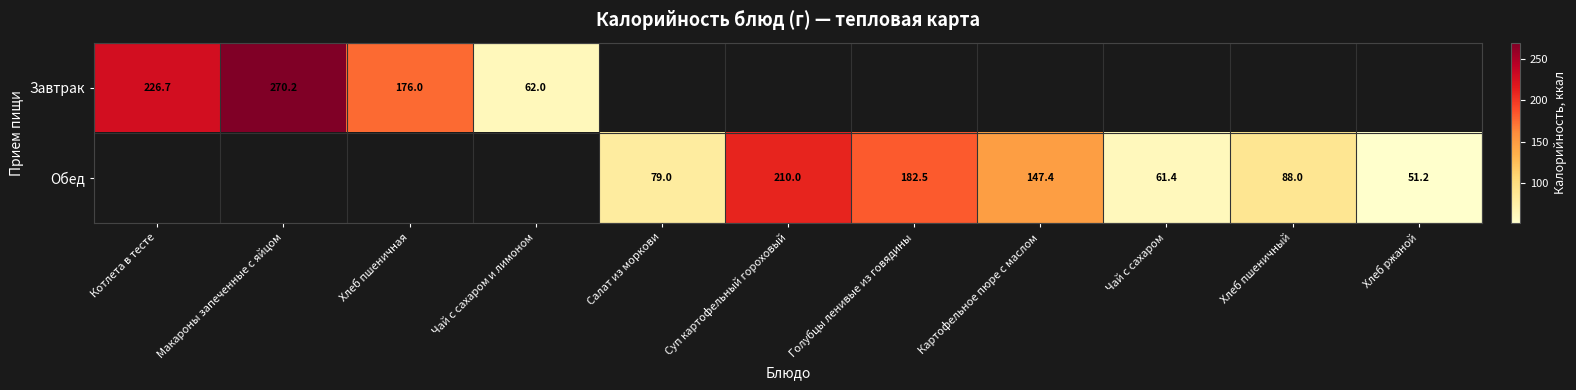

The value of Обед at Салат из моркови is 79.0. True or false?

True